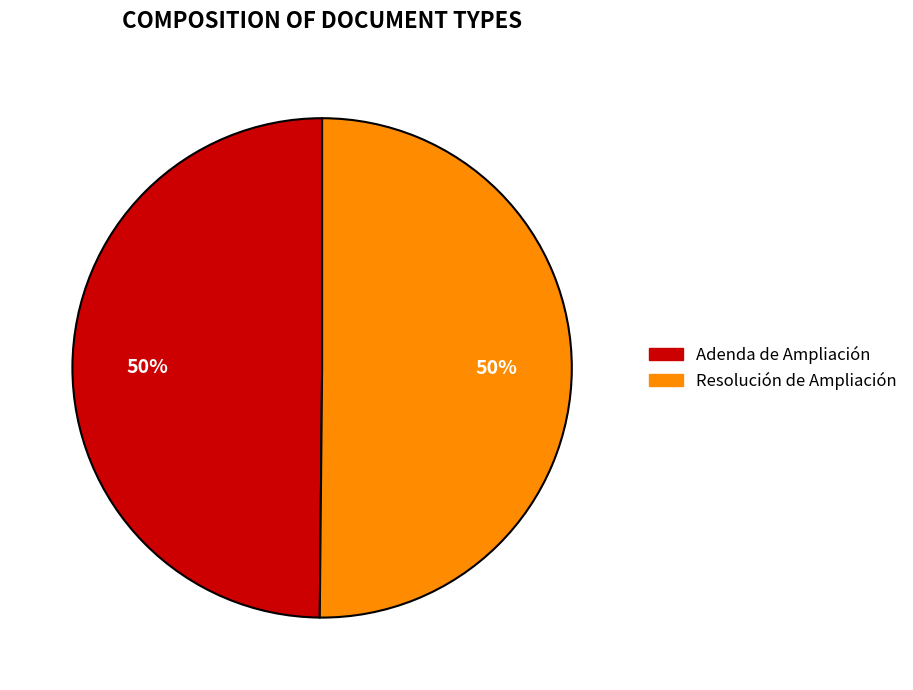

Count the number of slices in the pie.

2